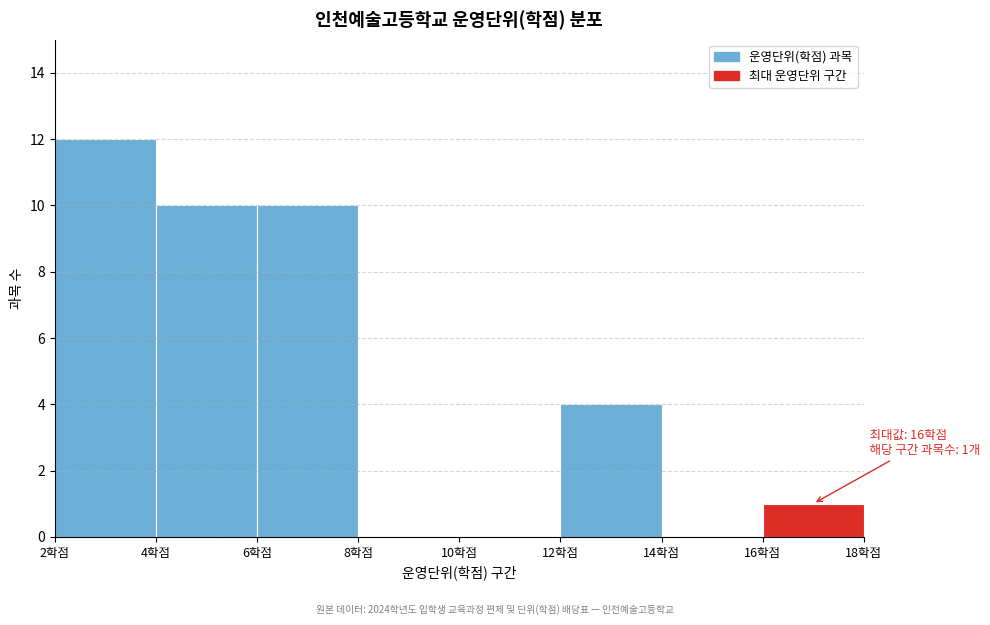

Which range on the x-axis has the tallest bar?

2 to 4